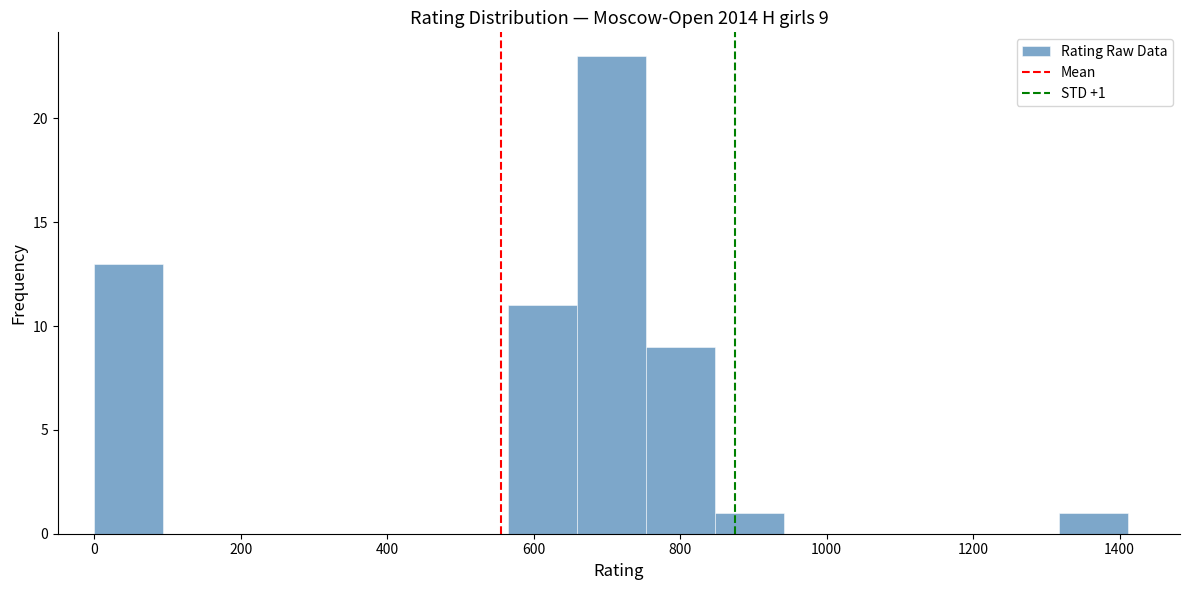

Which range on the x-axis has the tallest bar?

660 to 760